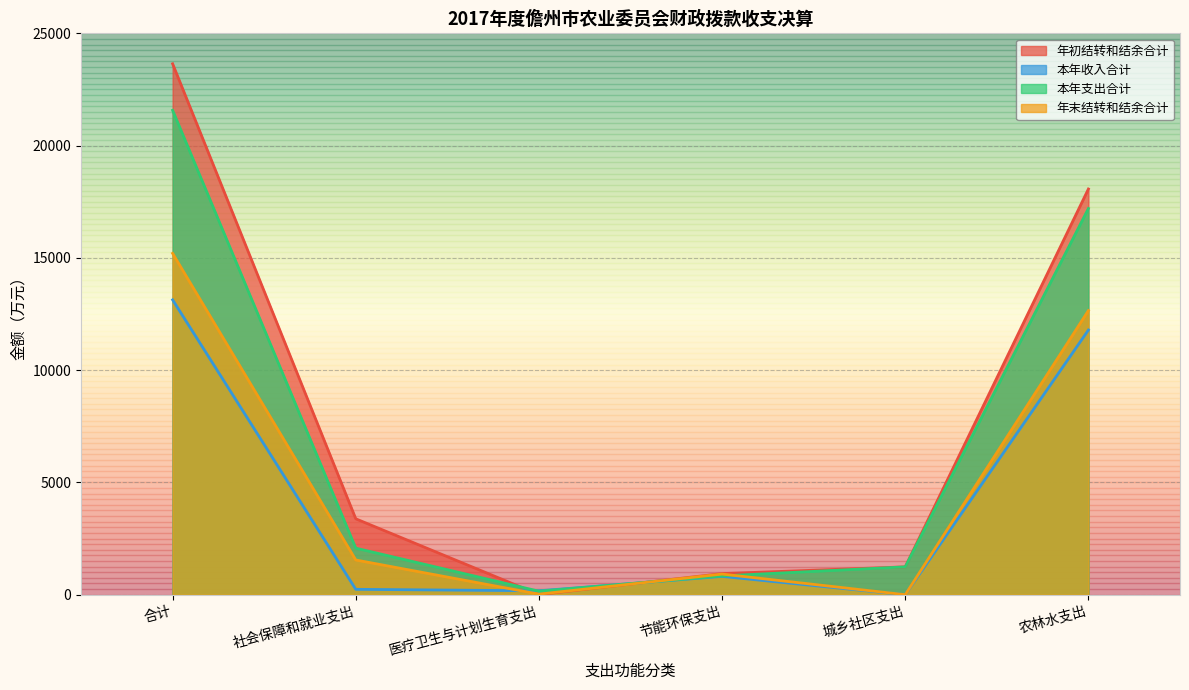

Which label corresponds to the smallest value in the chart?

城乡社区支出